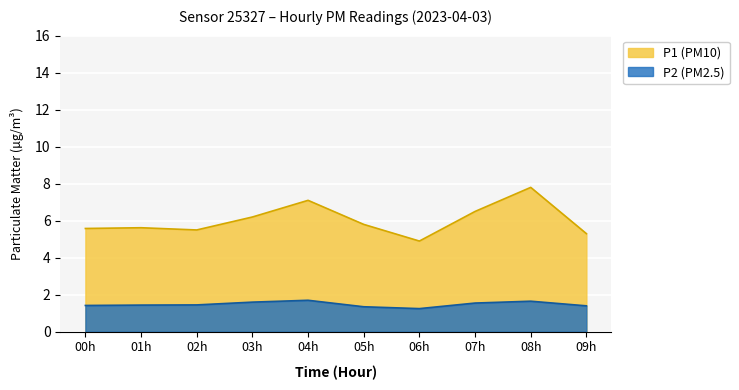

How many lines are shown in the chart?

2